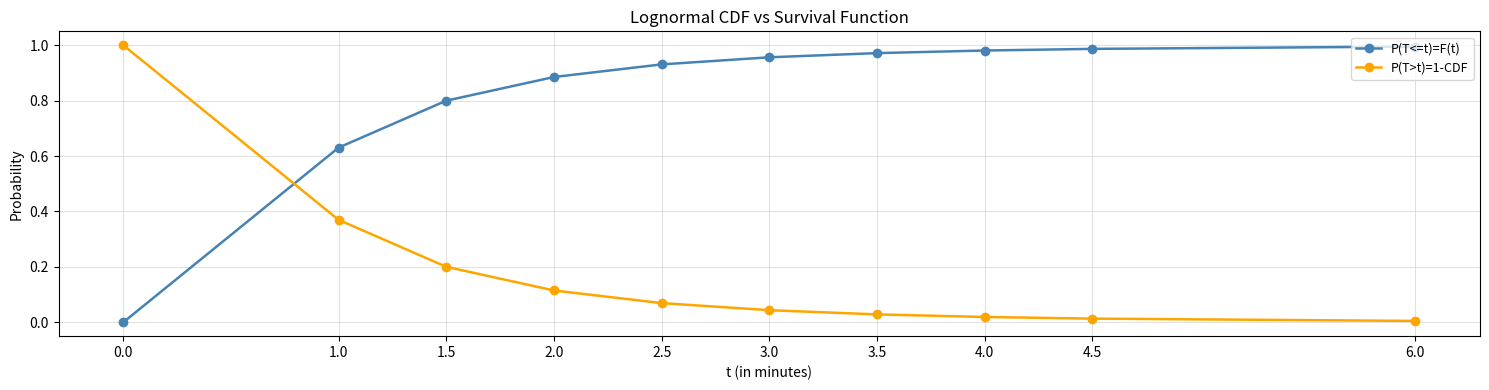

What position from the left is 3.5?

7